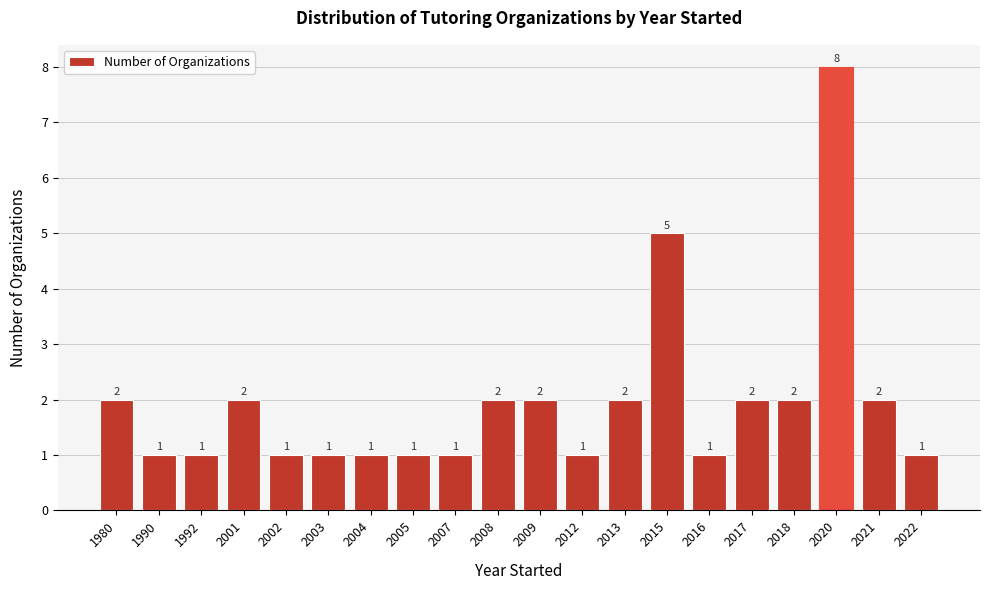

Reading left to right, transcribe all the data shown in this chart.

1980=2	1990=1	1992=1	2001=2	2002=1	2003=1	2004=1	2005=1	2007=1	2008=2	2009=2	2012=1	2013=2	2015=5	2016=1	2017=2	2018=2	2020=8	2021=2	2022=1